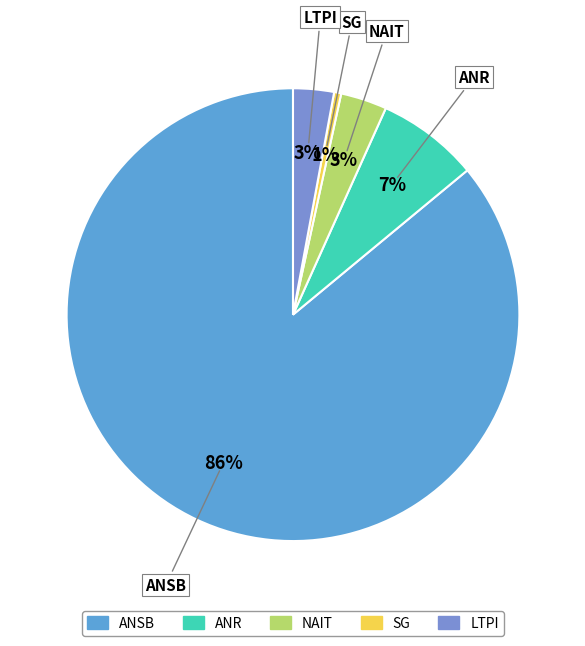

Count the number of slices in the pie.

5